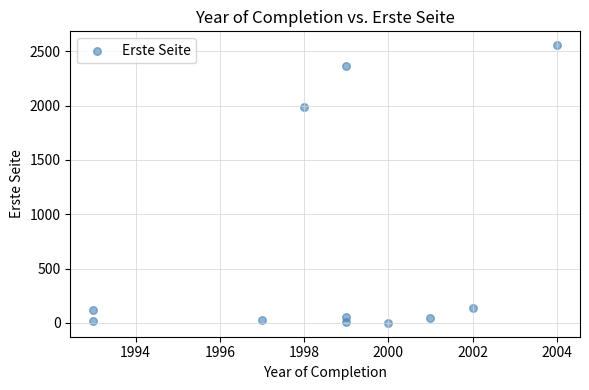

What is the range of Y values (max minus min)?

2557